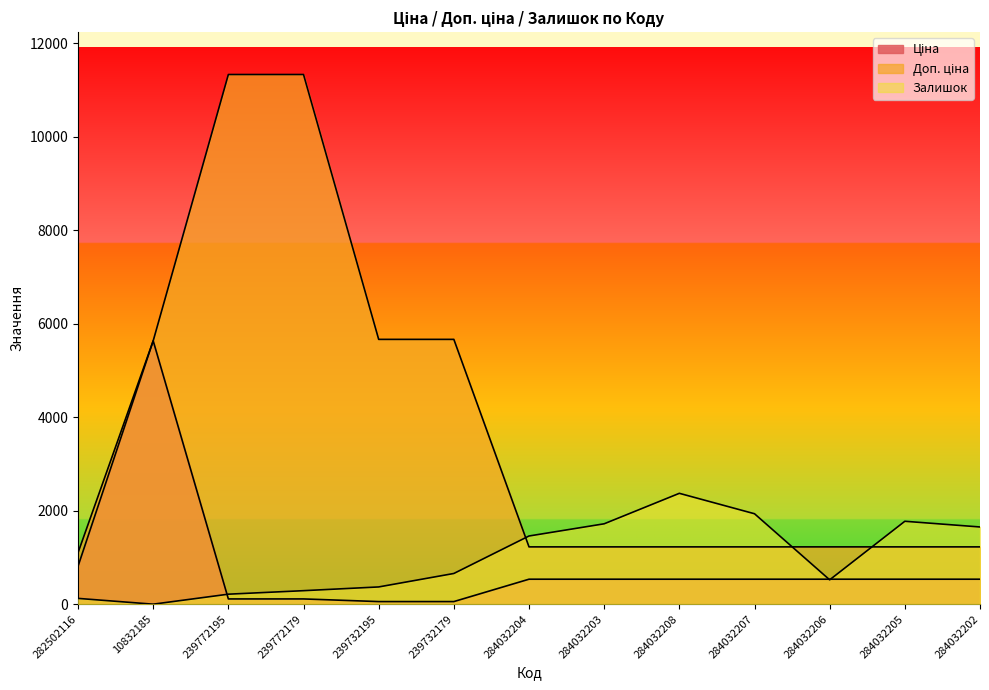

Reading left to right, list all the values displayed in this chart.

Ціна: 282502116=813.0	10832185=5636.0	239772195=113.3	239772179=113.3	239732195=56.7	239732179=56.7	284032204=535.4	284032203=535.4	284032208=535.4	284032207=535.4	284032206=535.4	284032205=535.4	284032202=535.4
Доп. ціна: 282502116=1101.8	10832185=5636.0	239772195=11334.0	239772179=11334.0	239732195=5667.0	239732179=5667.0	284032204=1227.2	284032203=1227.2	284032208=1227.2	284032207=1227.2	284032206=1227.2	284032205=1227.2	284032202=1227.2
Залишок: 282502116=125.0	10832185=1.0	239772195=215.0	239772179=290.0	239732195=370.0	239732179=658.0	284032204=1460.0	284032203=1721.0	284032208=2373.0	284032207=1936.0	284032206=522.0	284032205=1775.0	284032202=1653.0